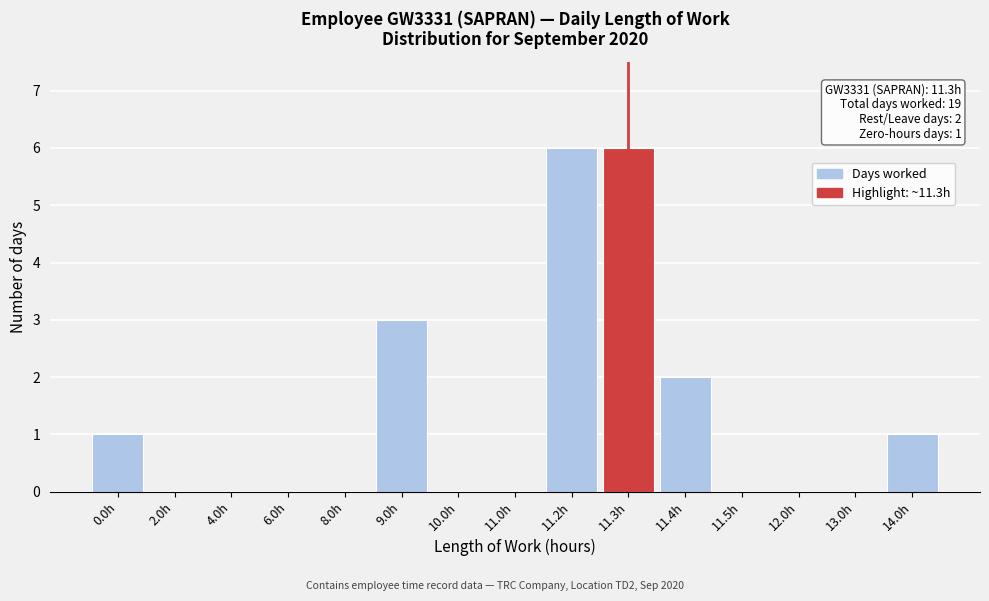

Reading left to right, extract all data points from this chart.

0.0h=1	2.0h=0	4.0h=0	6.0h=0	8.0h=0	9.0h=3	10.0h=0	11.0h=0	11.2h=6	11.3h=6	11.4h=2	11.5h=0	12.0h=0	13.0h=0	14.0h=1